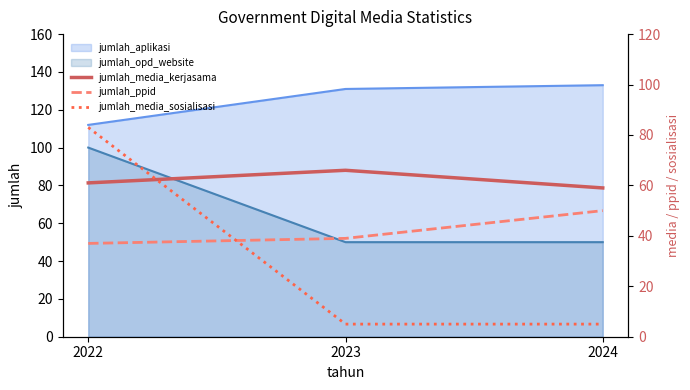

Is the value of jumlah_opd_website at 2023 greater than the value of jumlah_aplikasi at 2023?

No